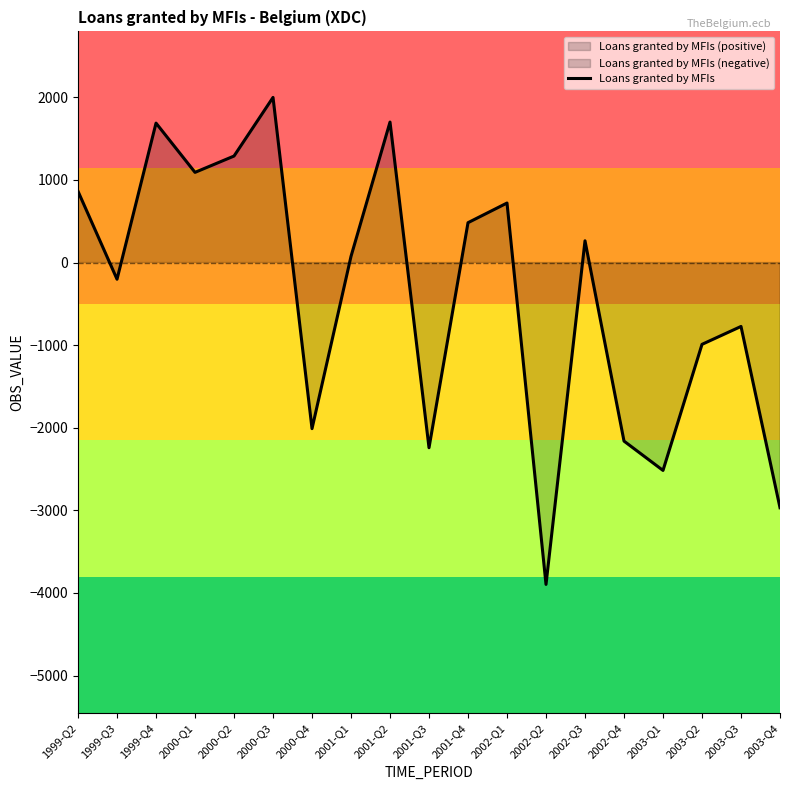

How many points are higher than both their immediate neighbors (excluding endpoints)?

6